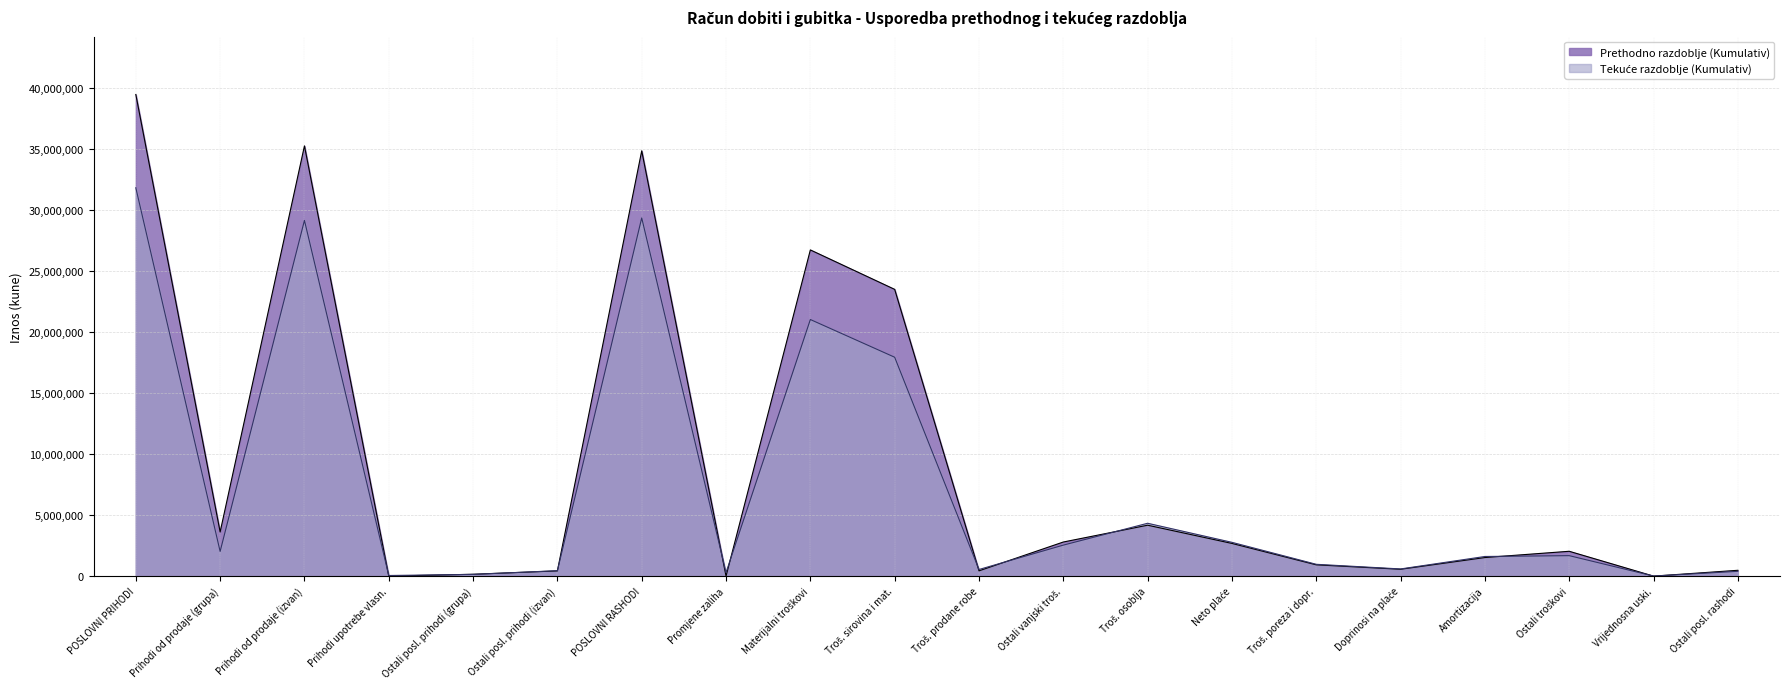

What is the highest value of the Prethodno razdoblje (Kumulativ) series?

39449871